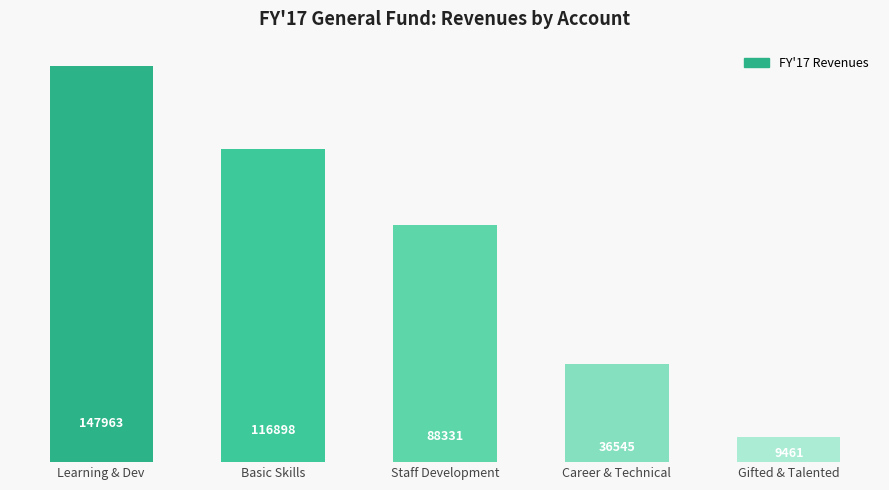

The chart shows a value of 56372 at Staff Development. True or false?

False